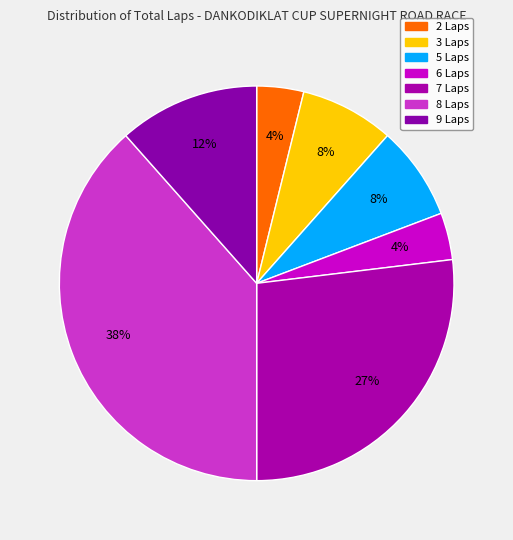

Is it true that 2 Laps is 12% of the pie?

False